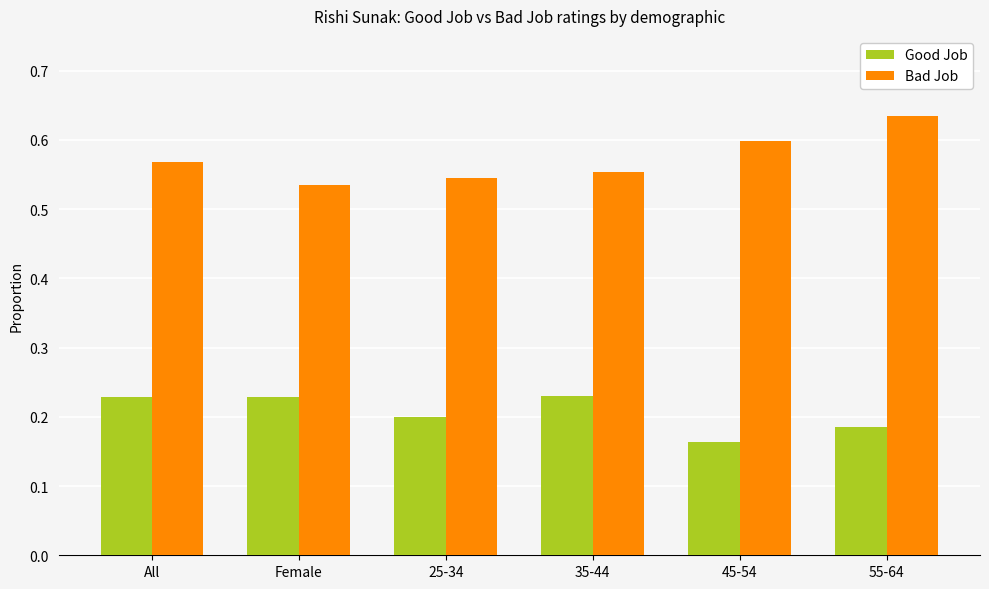

Which category has the highest value in the Bad Job series?

55-64